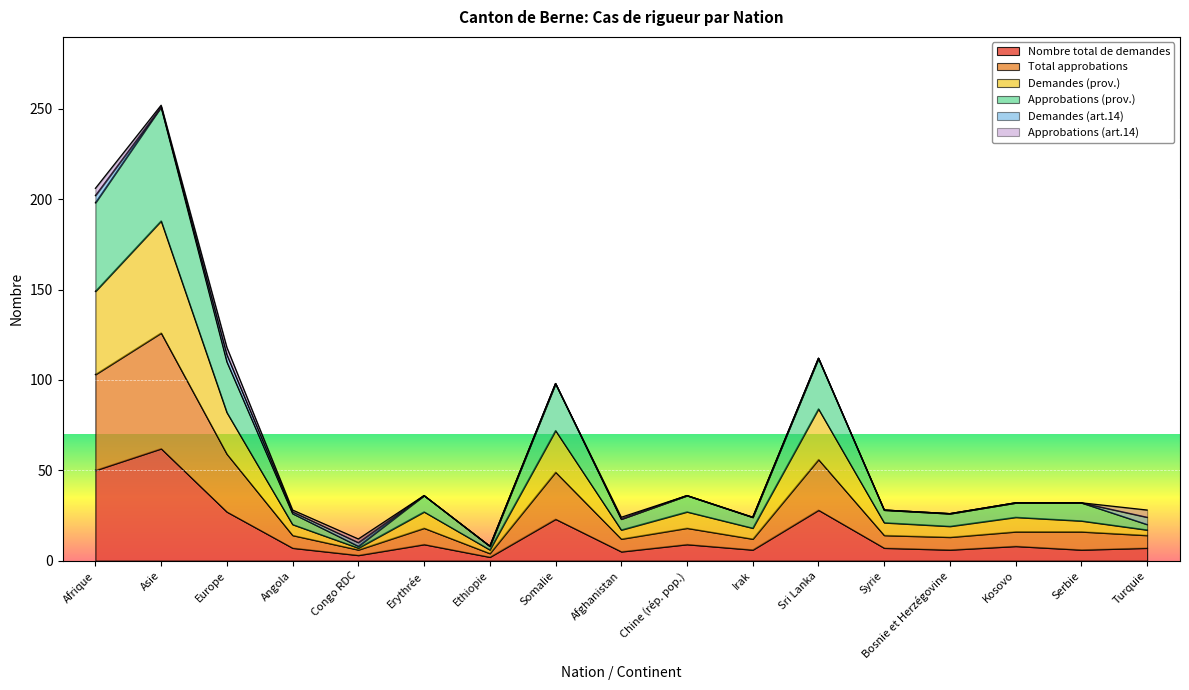

Between Bosnie et Herzégovine and Serbie, which is larger?

Bosnie et Herzégovine